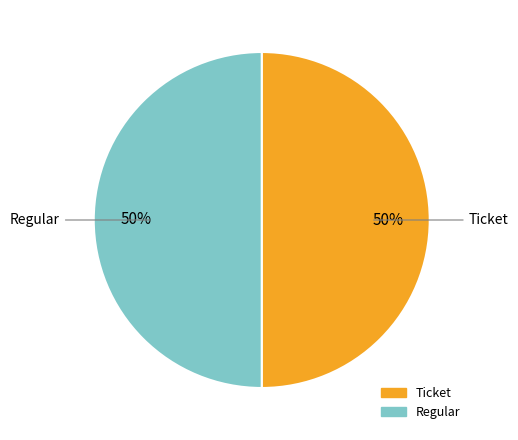

To the nearest percent, what is the average slice percentage?

50%